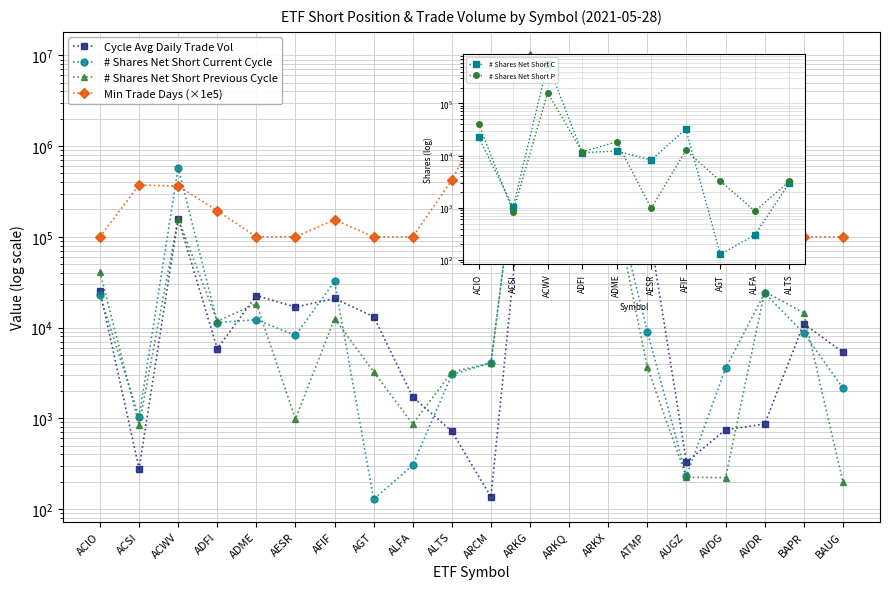

Reading right to left, transcribe all the data shown in this chart.

Cycle Avg Daily Trade Vol: 5339.0	11025.0	863.0	747.0	328.0	160623.0	382889.0	411668.0	2562256.0	136.0	718.0	1714.0	13173.0	20909.0	16806.0	22542.0	5836.0	158880.0	278.0	25331.0
# Shares Net Short Current Cycle: 2156.0	8688.0	23973.0	3550.0	230.0	9043.0	498297.0	567301.0	9528180.0	4070.0	3037.0	304.0	128.0	32208.0	8199.0	12195.0	11350.0	577518.0	1033.0	22610.0
# Shares Net Short Previous Cycle: 200.0	14518.0	24935.0	222.0	224.0	3637.0	477926.0	618494.0	10317900.0	4070.0	3230.0	864.0	3243.0	12568.0	981.0	18345.0	11728.0	158842.0	842.0	40948.0
Min # of Trade Days To Cover Shorts: 100000.0	100000.0	2778000.0	475000.0	100000.0	100000.0	130000.0	138000.0	372000.0	2993000.0	423000.0	100000.0	100000.0	154000.0	100000.0	100000.0	194000.0	363000.0	372000.0	100000.0